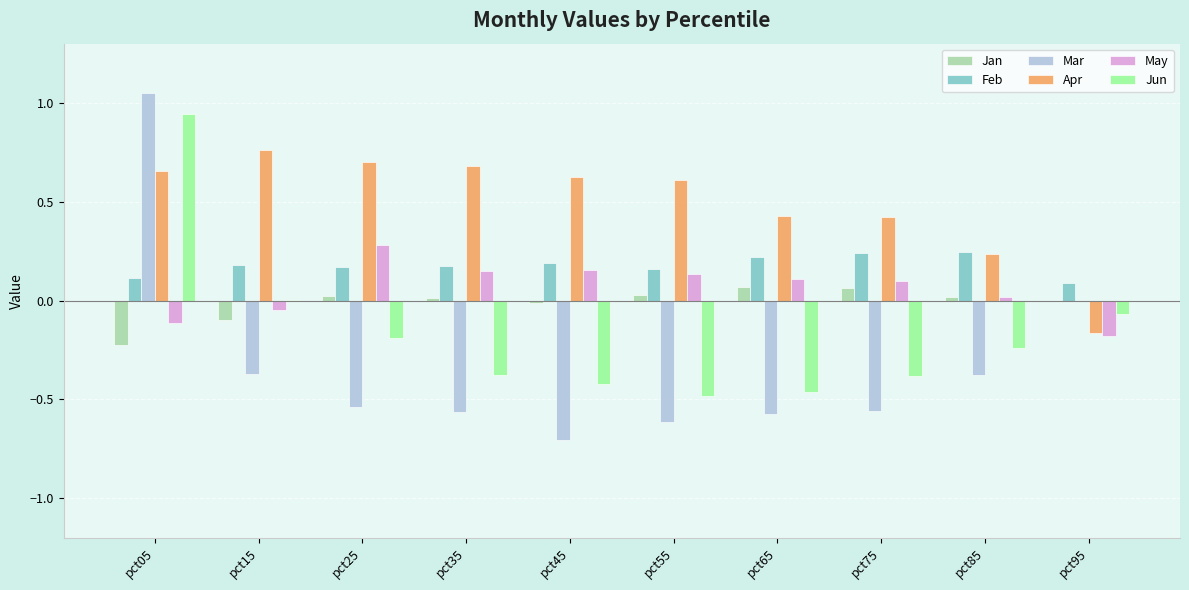

At which category is the sum across all series the highest?

pct05